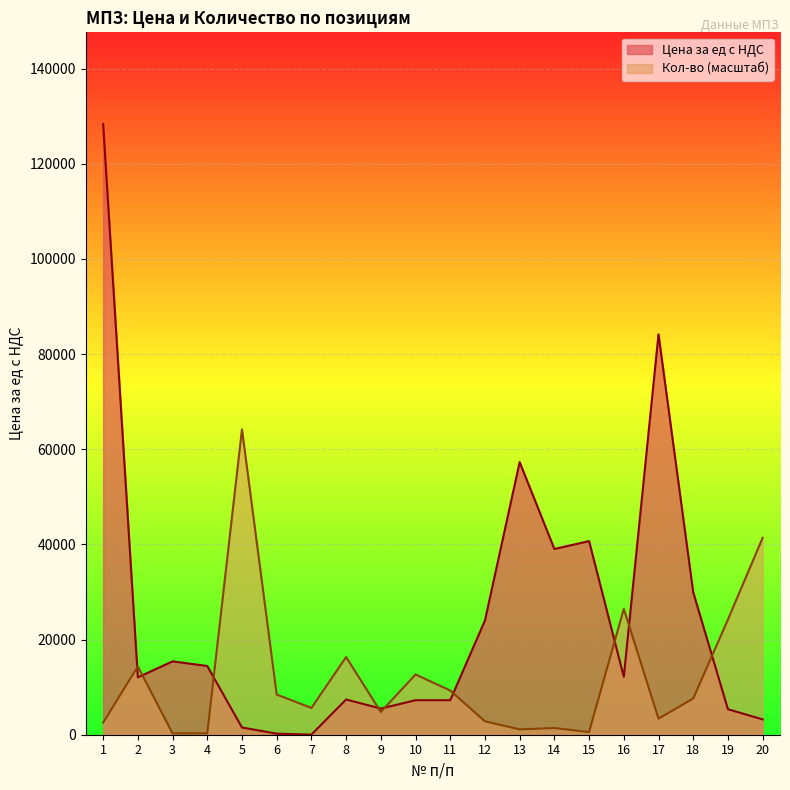

What is the sum of the Кол-во values at 4 and 13?

1407.5